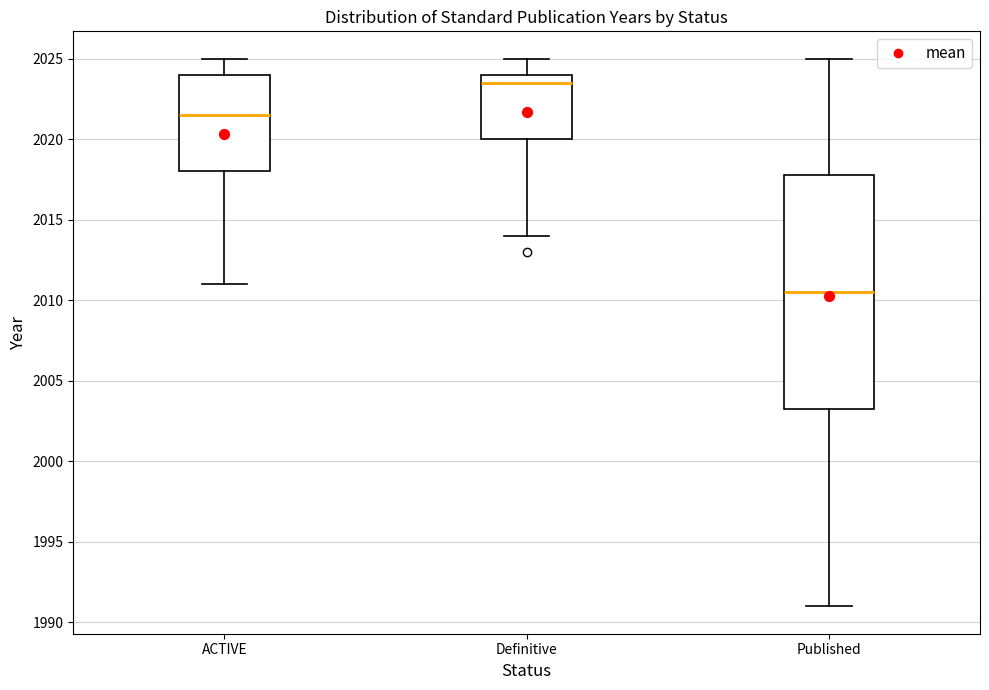

Reading left to right, read every box against the y-axis: the position of its median line, the range the box covers, and the ends of its whiskers. The values are not printed on the chart, so give them approximately, as read against the axis.

ACTIVE: median 2021.5, box 2018.0 to 2024.0, whiskers 2011.0 to 2025.0
Definitive: median 2023.5, box 2020.0 to 2024.0, whiskers 2014.0 to 2025.0
Published: median 2010.5, box 2003.5 to 2018.0, whiskers 1991.0 to 2025.0